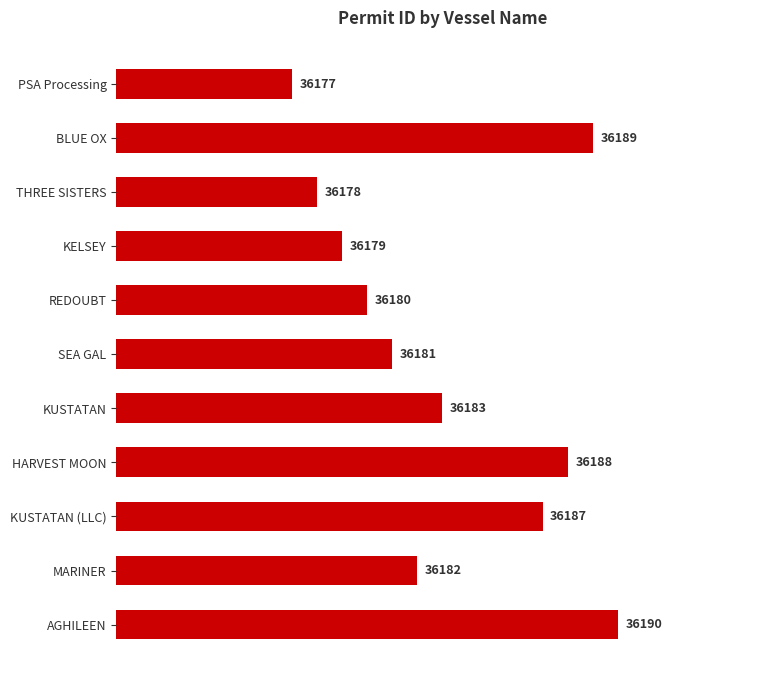

How many series are shown in this chart?

1